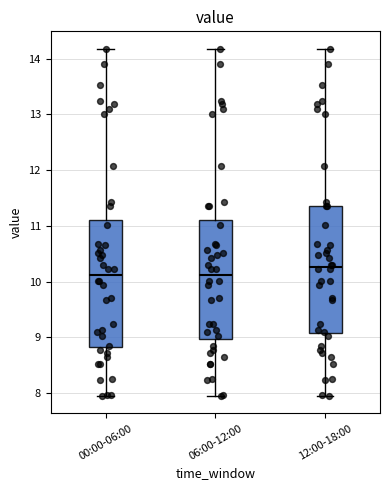

Reading left to right, transcribe this box plot: for each box, give where its median line is, the range the box spans, and where its two whiskers end, as read against the y-axis. The values are not printed on the chart, so give them approximately, as read against the axis.

00:00-06:00: median 10.1, box 8.8 to 11.1, whiskers 8.0 to 14.2
06:00-12:00: median 10.1, box 9.0 to 11.1, whiskers 8.0 to 14.2
12:00-18:00: median 10.3, box 9.1 to 11.4, whiskers 8.0 to 14.2